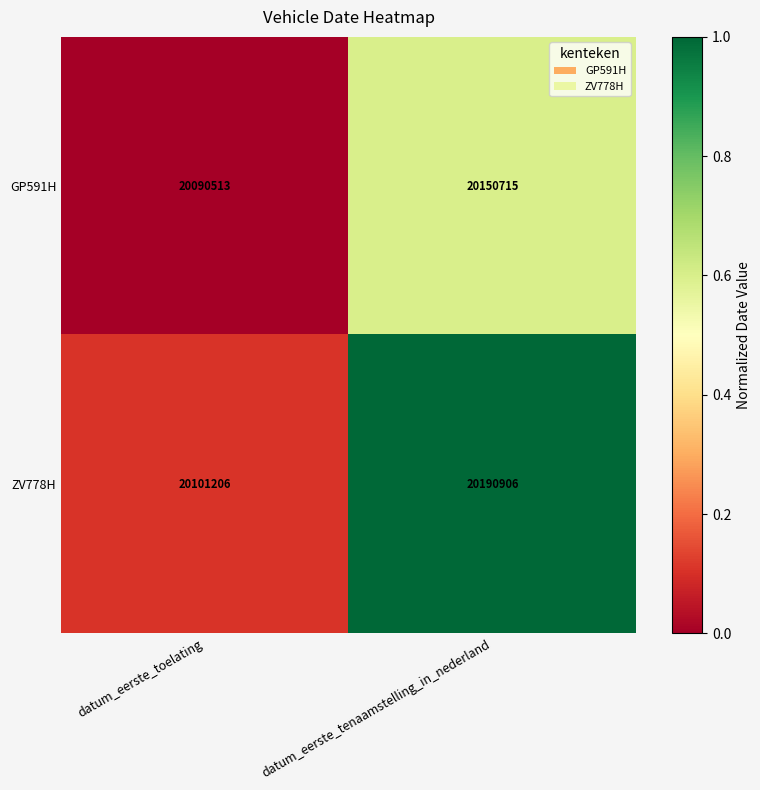

Is it true that ZV778H equals 26399109 at datum_eerste_toelating?

False